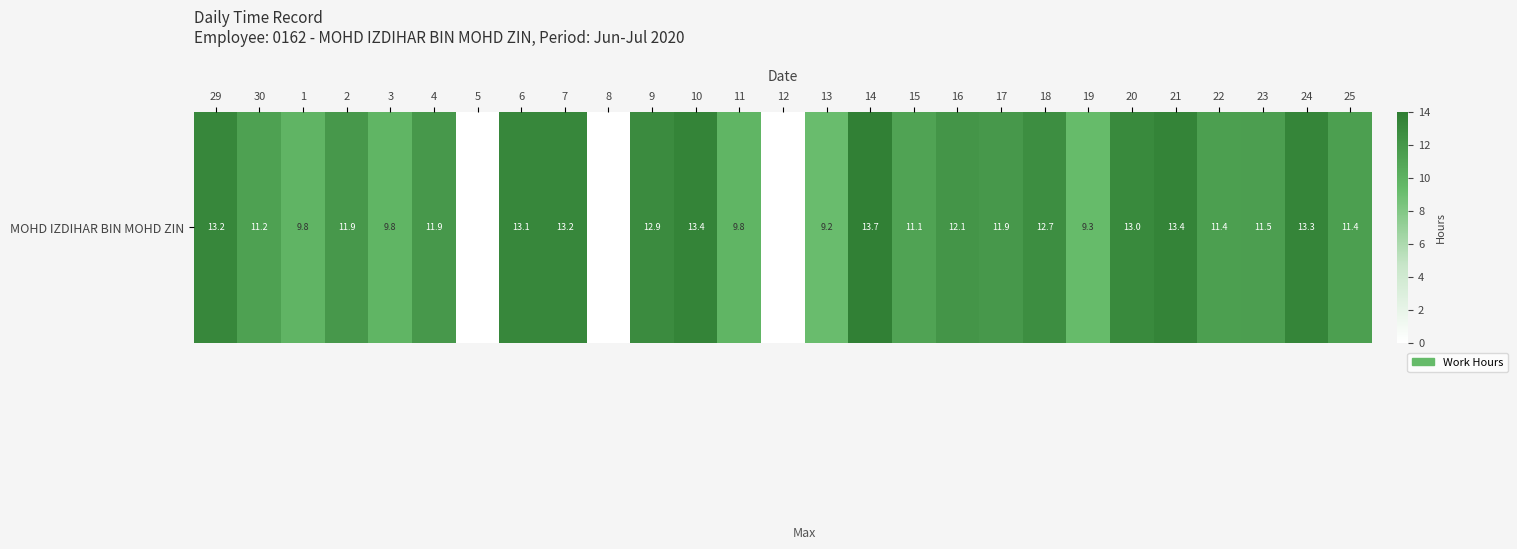

Reading right to left, transcribe all the data shown in this chart.

25=11.4	24=13.3	23=11.5	22=11.4	21=13.4	20=13.0	19=9.3	18=12.7	17=11.9	16=12.1	15=11.1	14=13.7	13=9.2	12=0.0	11=9.8	10=13.4	9=12.9	8=0.0	7=13.2	6=13.1	5=0.0	4=11.9	3=9.8	2=11.9	1=9.8	30=11.2	29=13.2